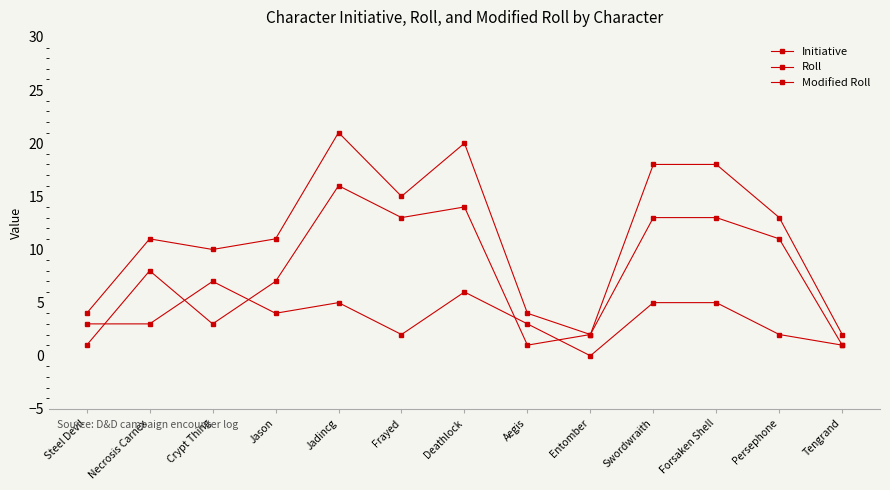

How many data points does each series have?

13